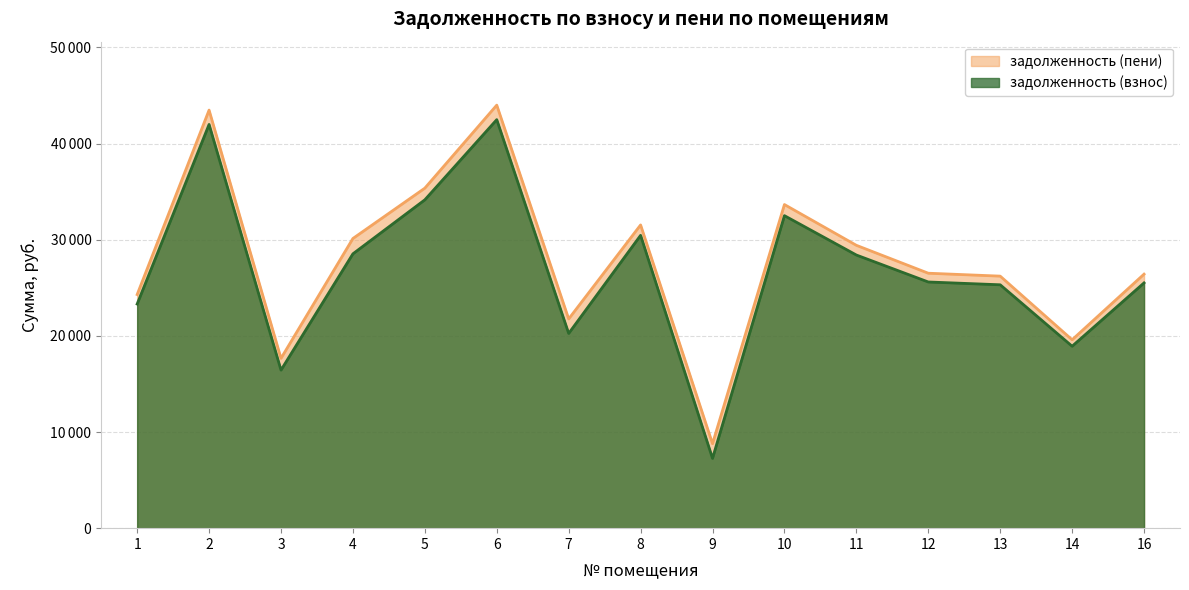

How many interior local valleys does the задолженность (пени) series have?

4